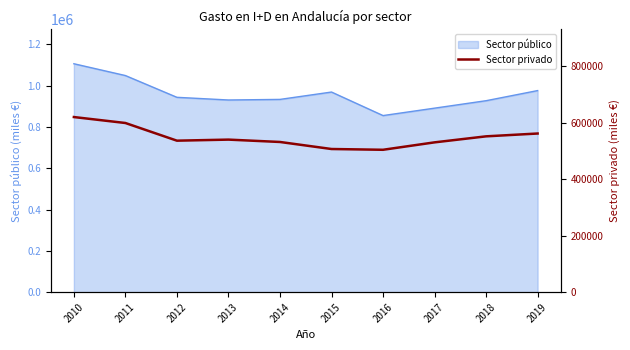

Which has a higher value, 2010 or 2011?

2010